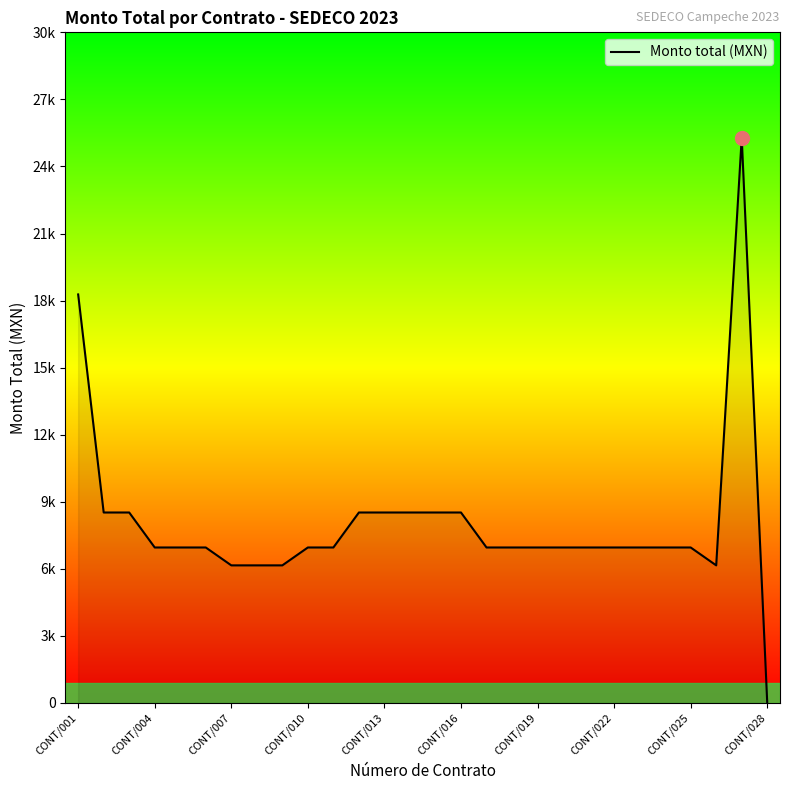

Is this an area chart (filled region under the line)?

Yes